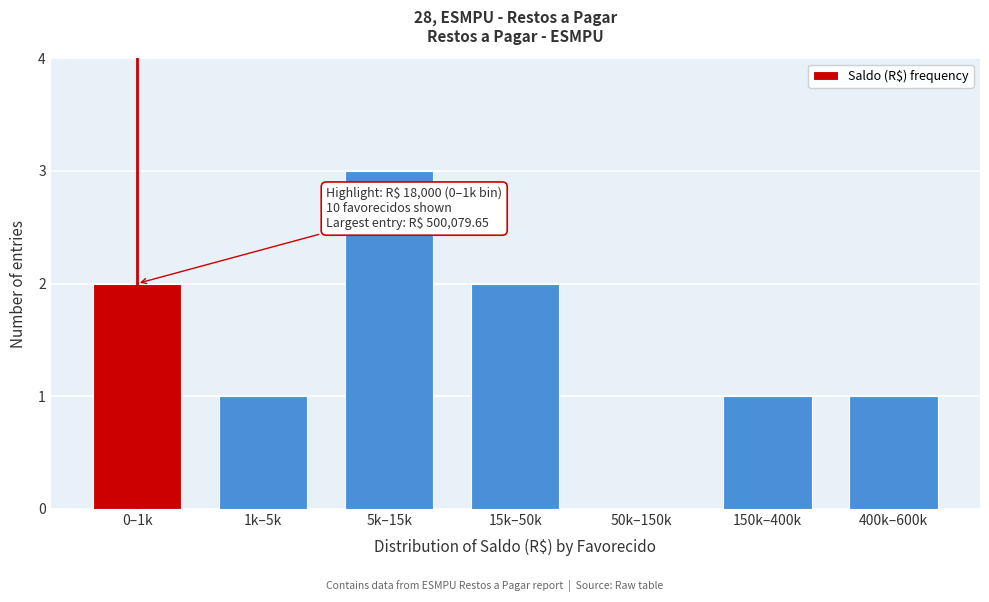

Reading left to right, list all the values displayed in this chart.

0–1k=2	1k–5k=1	5k–15k=3	15k–50k=2	50k–150k=0	150k–400k=1	400k–600k=1